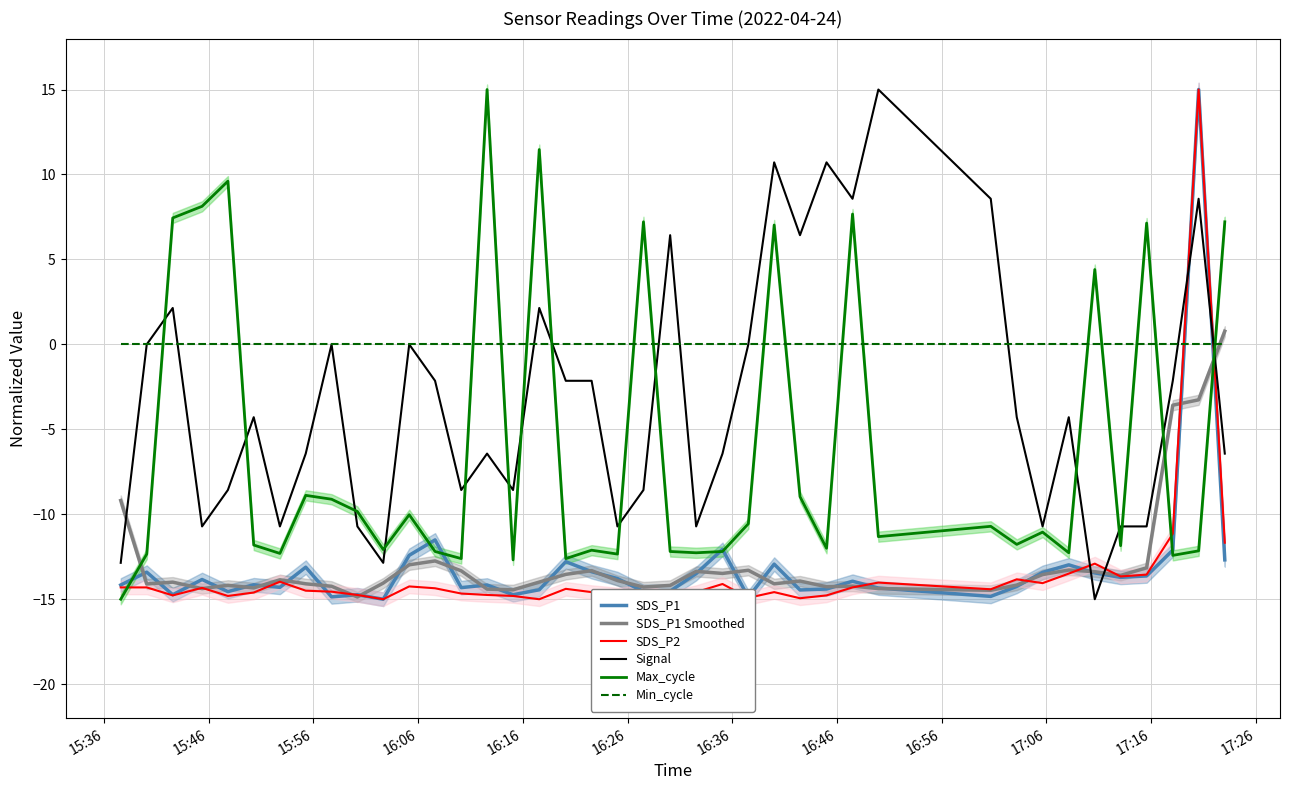

What is the highest value of the SDS_P1 Smoothed series?

0.8